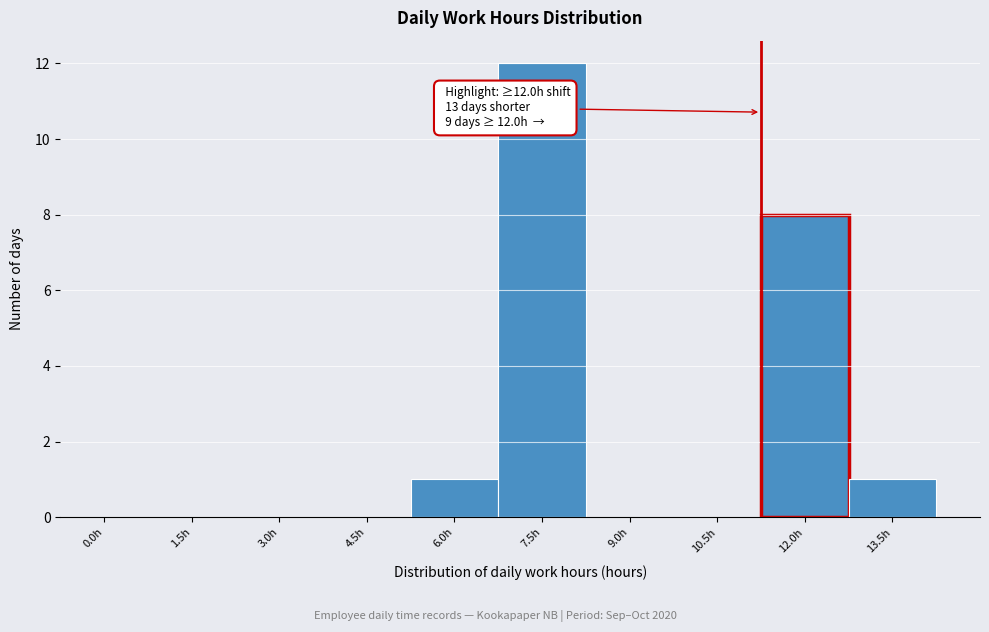

Reading right to left, extract all data points from this chart.

13.5h=1	12.0h=8	10.5h=0	9.0h=0	7.5h=12	6.0h=1	4.5h=0	3.0h=0	1.5h=0	0.0h=0